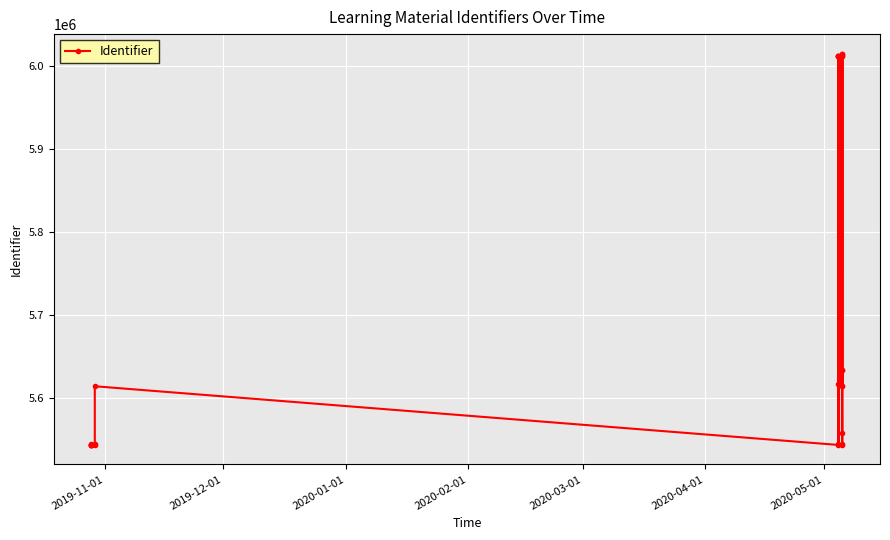

Reading left to right, transcribe all the data shown in this chart.

5545393	5543883	5543888	5543891	5543894	5543896	5543886	5545432	5614549	5543881	6011994	5544495	5617040	6011996	6012007	6012031	6012030	6012009	5614678	6015070	5558424	5634308	5634310	5544575	5543882	6014178	5615101